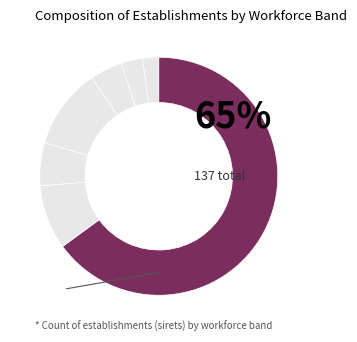

How many segments does this pie chart have?

7